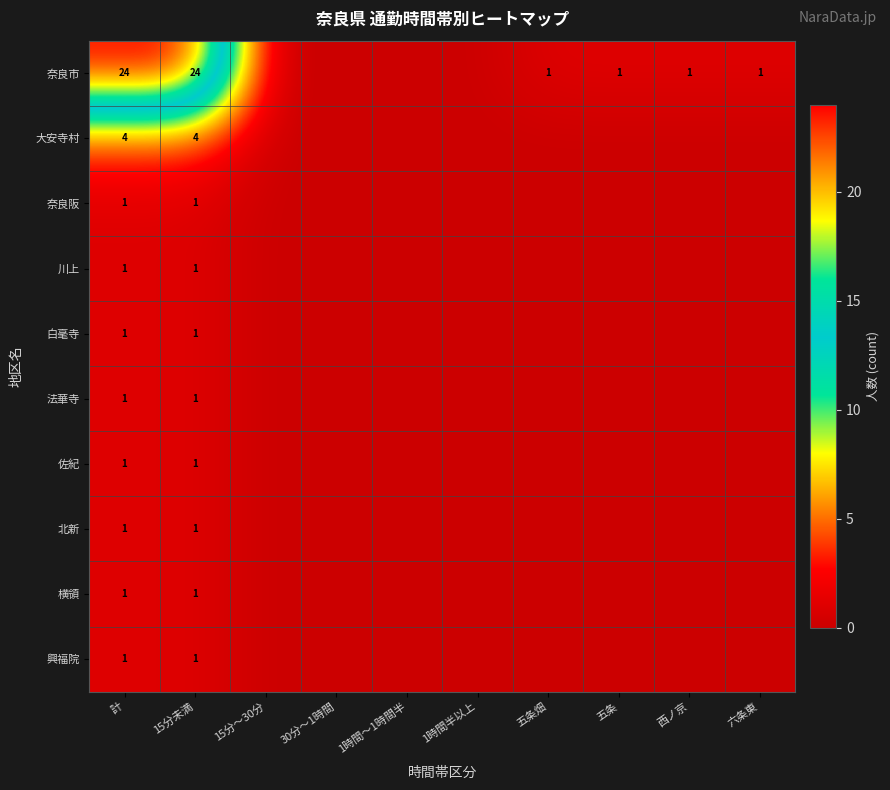

What is the total value across all series at 計?

36